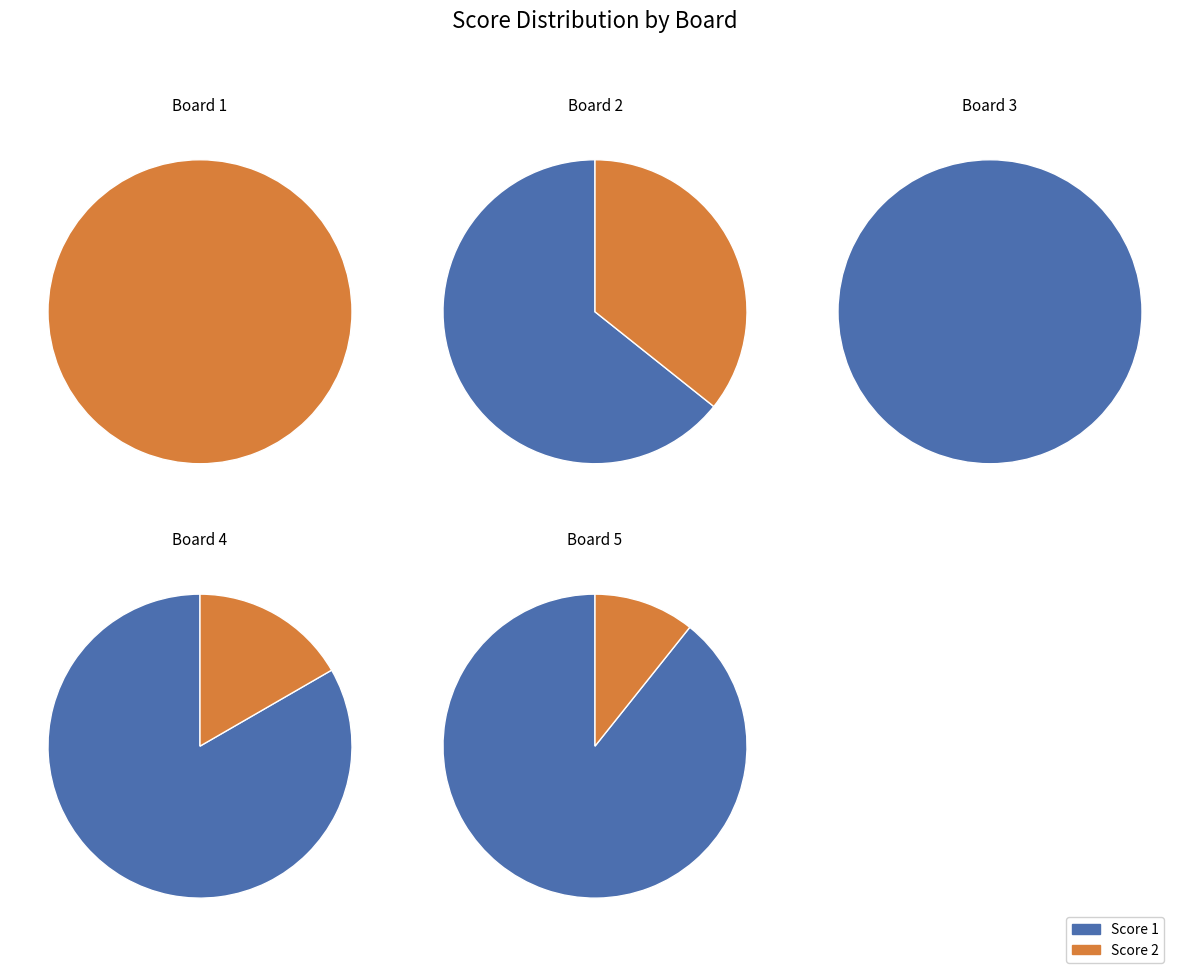

Is the sum of Board 3 and Board 5 greater than half?

Yes